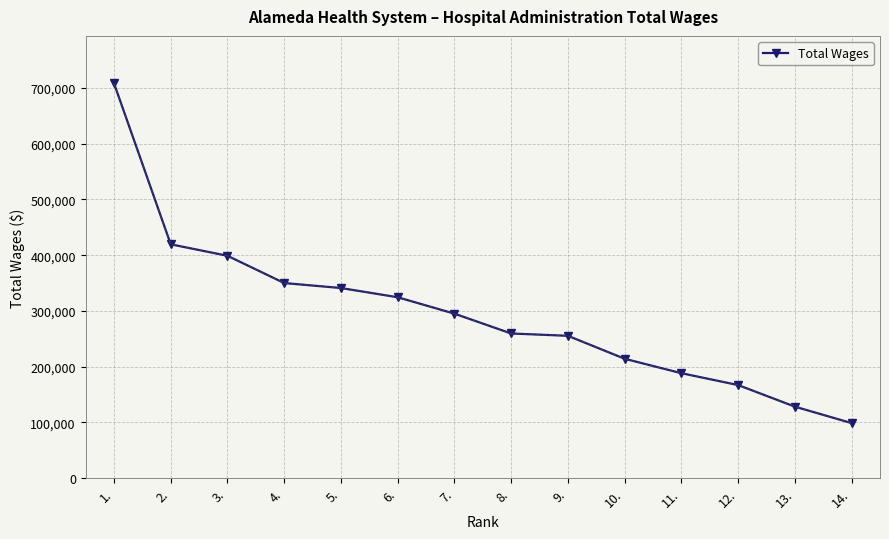

How many data points does each series have?

14